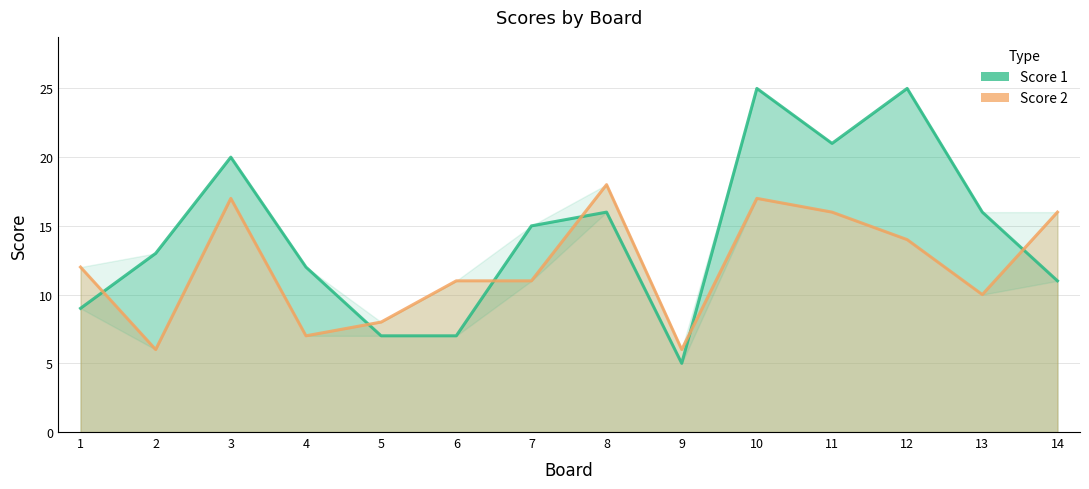

What is the average value of the Score 2 series?

12